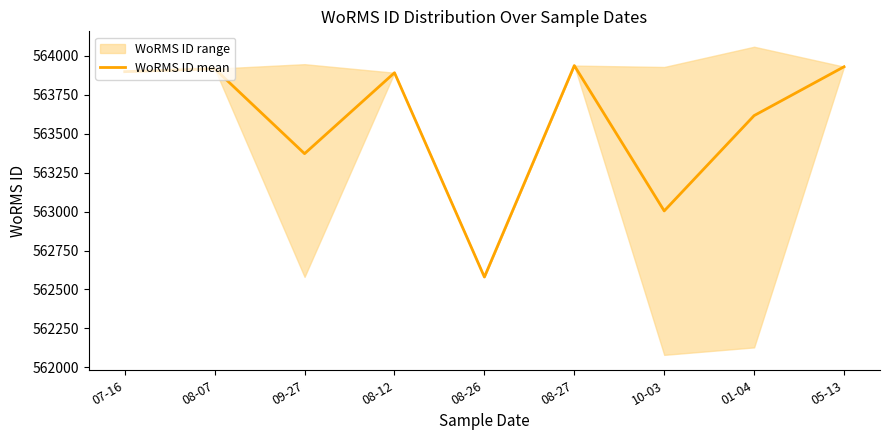

How many lines are shown in the chart?

1